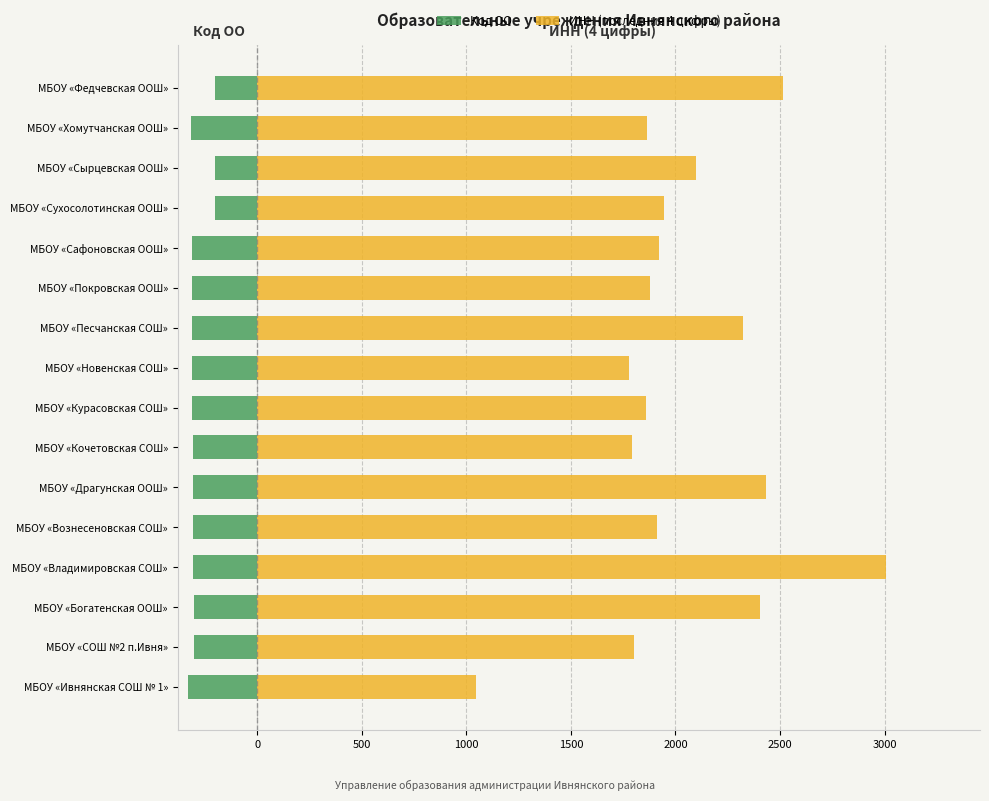

What is the difference between the Код ОО values at МБОУ «Драгунская ООШ» and МБОУ «Федчевская ООШ»?

105